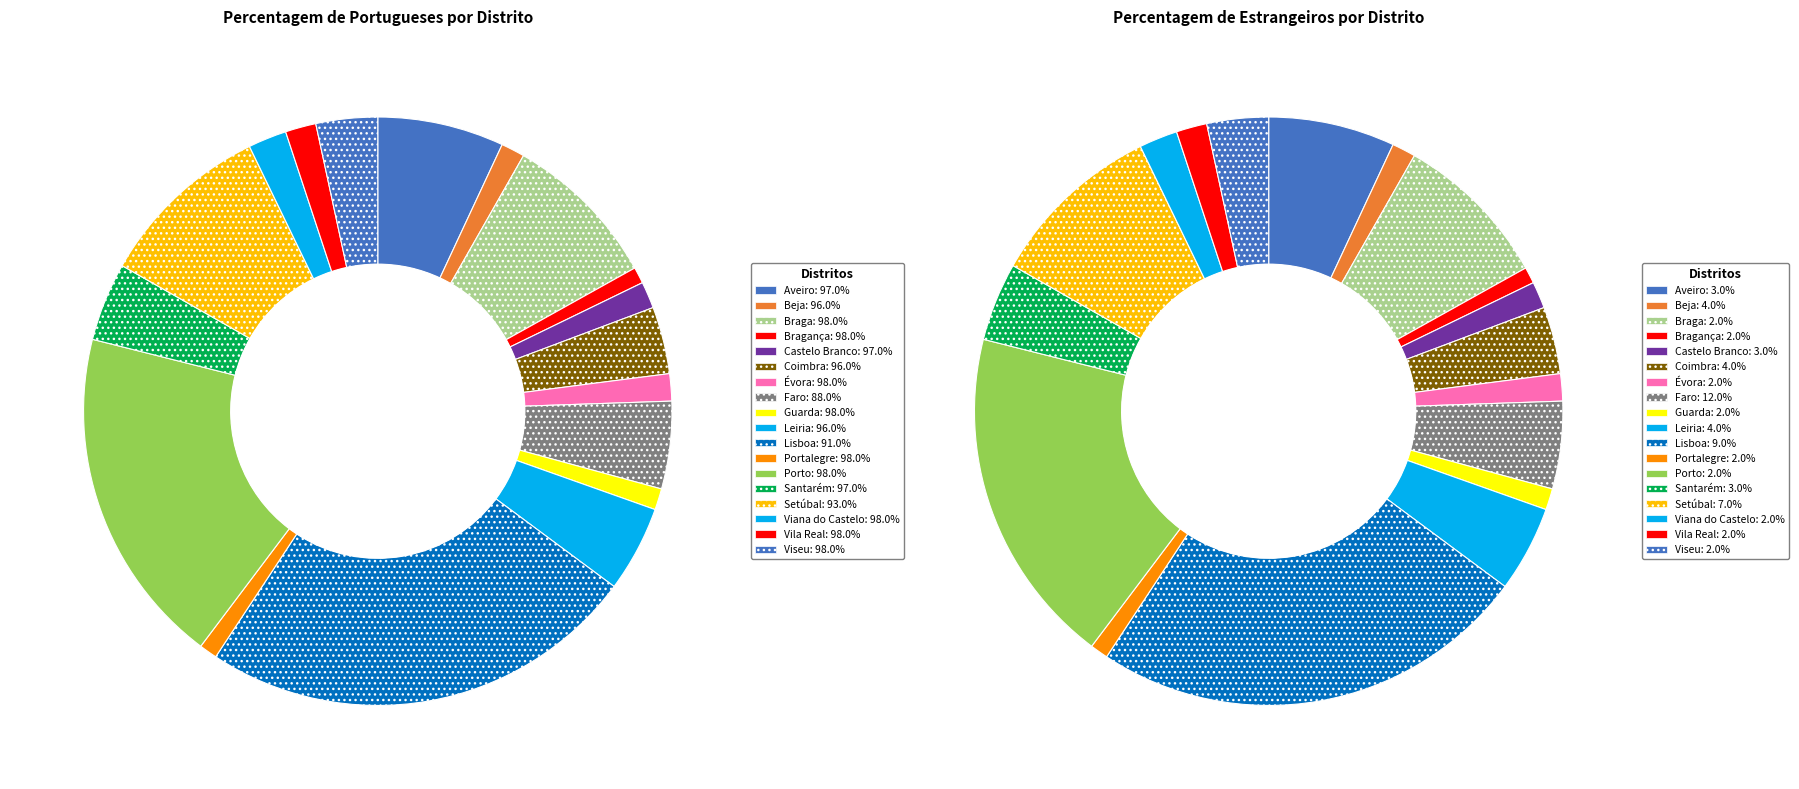

To the nearest percent, what portion does 5 represent?

4%